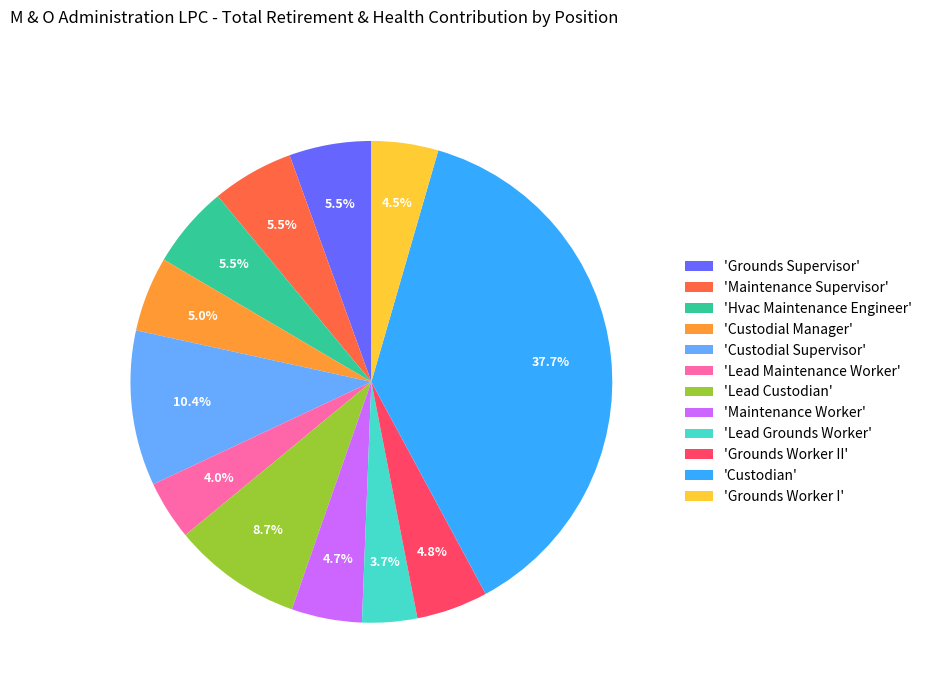

Which has a higher value, 'Lead Grounds Worker' or 'Custodial Manager'?

'Custodial Manager'